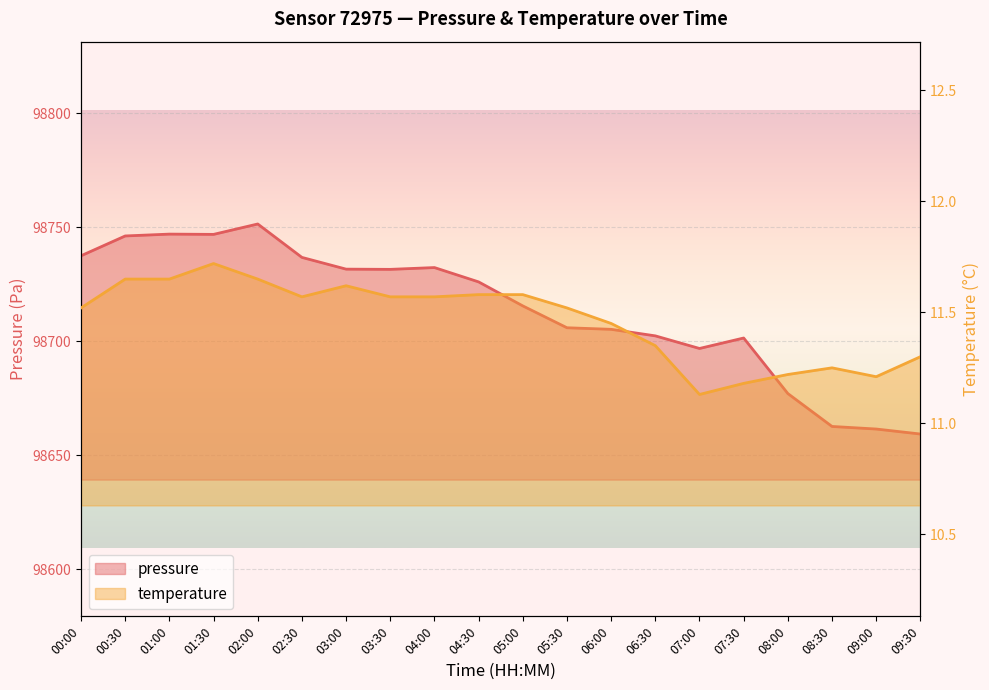

True or false: temperature and pressure cross at least once.

False